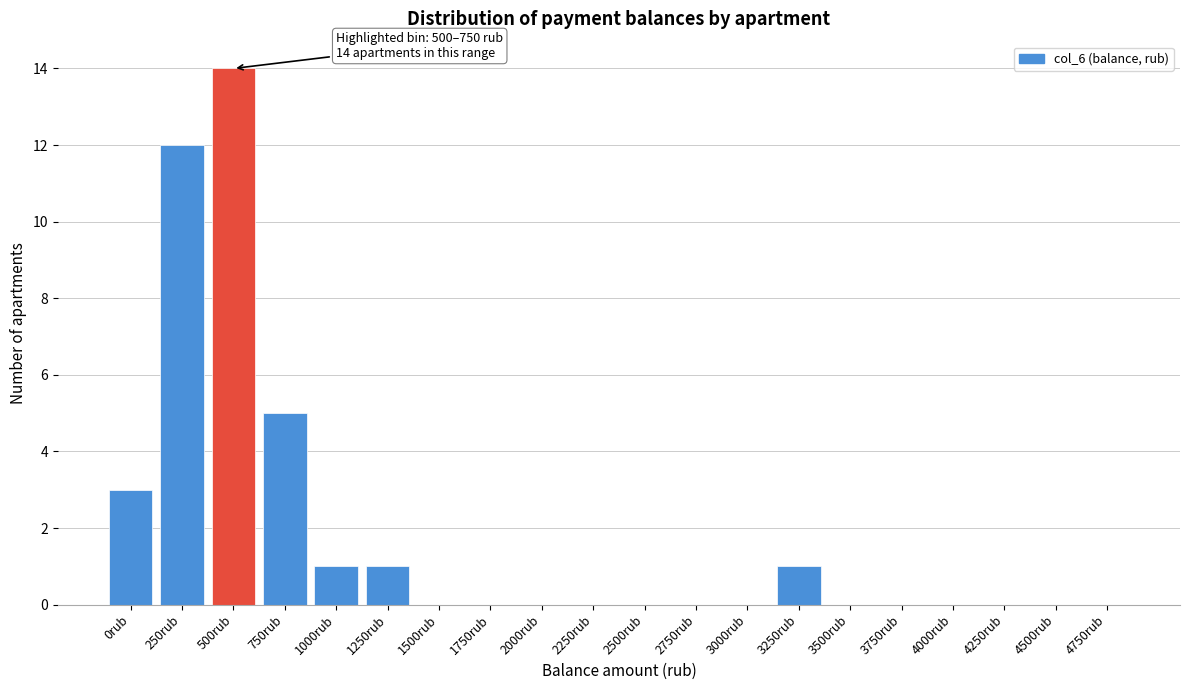

Reading left to right, what are all the values shown in this chart?

0rub=3	250rub=12	500rub=14	750rub=5	1000rub=1	1250rub=1	1500rub=0	1750rub=0	2000rub=0	2250rub=0	2500rub=0	2750rub=0	3000rub=0	3250rub=1	3500rub=0	3750rub=0	4000rub=0	4250rub=0	4500rub=0	4750rub=0